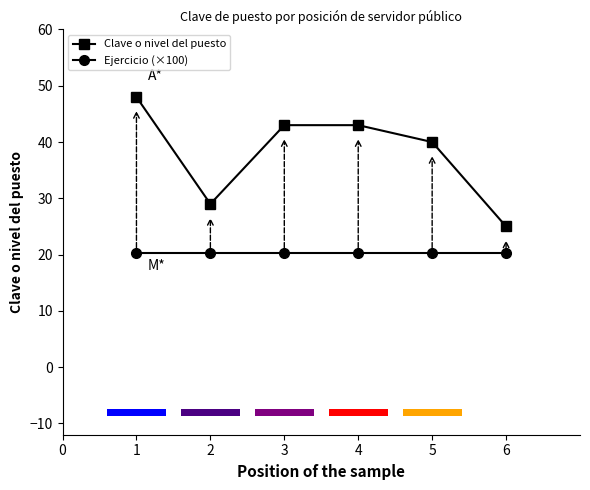

What is the maximum value for Ejercicio (×100)?

20.2